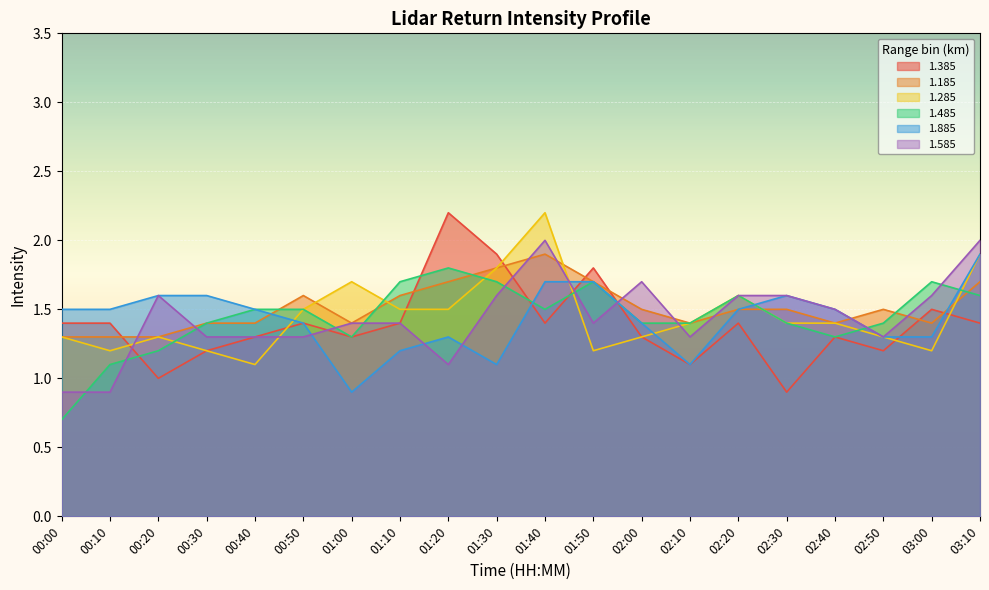

Reading left to right, list all the values displayed in this chart.

1.385: 1.4	1.4	1.0	1.2	1.3	1.4	1.3	1.4	2.2	1.9	1.4	1.8	1.3	1.1	1.4	0.9	1.3	1.2	1.5	1.4
1.185: 1.3	1.3	1.3	1.4	1.4	1.6	1.4	1.6	1.7	1.8	1.9	1.7	1.5	1.4	1.5	1.5	1.4	1.5	1.4	1.7
1.285: 1.3	1.2	1.3	1.2	1.1	1.5	1.7	1.5	1.5	1.8	2.2	1.2	1.3	1.4	1.6	1.4	1.4	1.3	1.2	1.9
1.485: 0.7	1.1	1.2	1.4	1.5	1.5	1.3	1.7	1.8	1.7	1.5	1.7	1.4	1.4	1.6	1.4	1.3	1.4	1.7	1.6
1.885: 1.5	1.5	1.6	1.6	1.5	1.4	0.9	1.2	1.3	1.1	1.7	1.7	1.4	1.1	1.5	1.6	1.5	1.3	1.3	1.9
1.585: 0.9	0.9	1.6	1.3	1.3	1.3	1.4	1.4	1.1	1.6	2.0	1.4	1.7	1.3	1.6	1.6	1.5	1.3	1.6	2.0